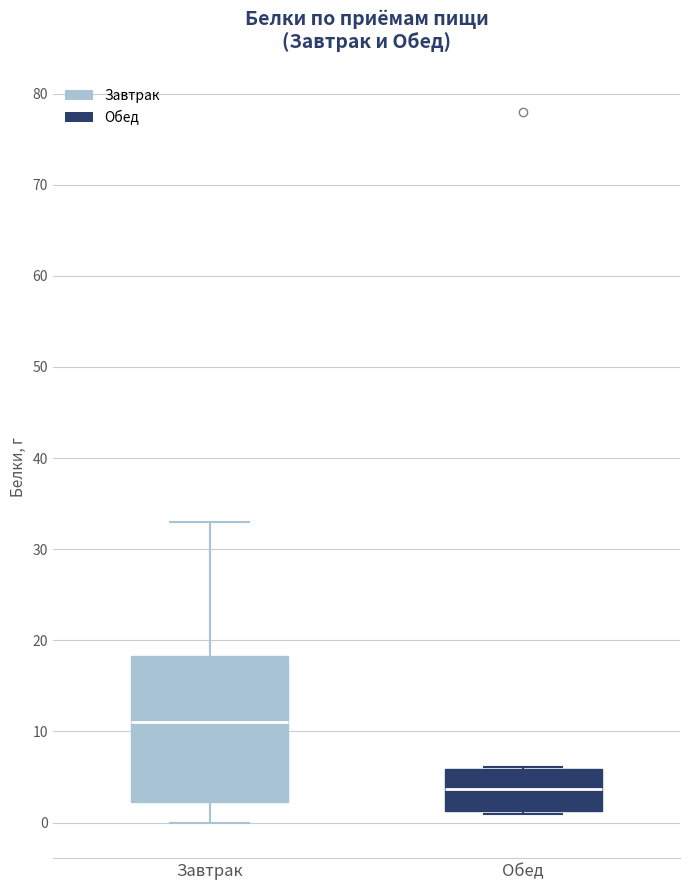

Reading left to right, read every box against the y-axis: the position of its median line, the range the box covers, and the ends of its whiskers. The values are not printed on the chart, so give them approximately, as read against the axis.

Завтрак: median 11, box 2 to 18, whiskers 0 to 33
Обед: median 4, box 1 to 6, whiskers 1 (just below the box's lower edge) to 6